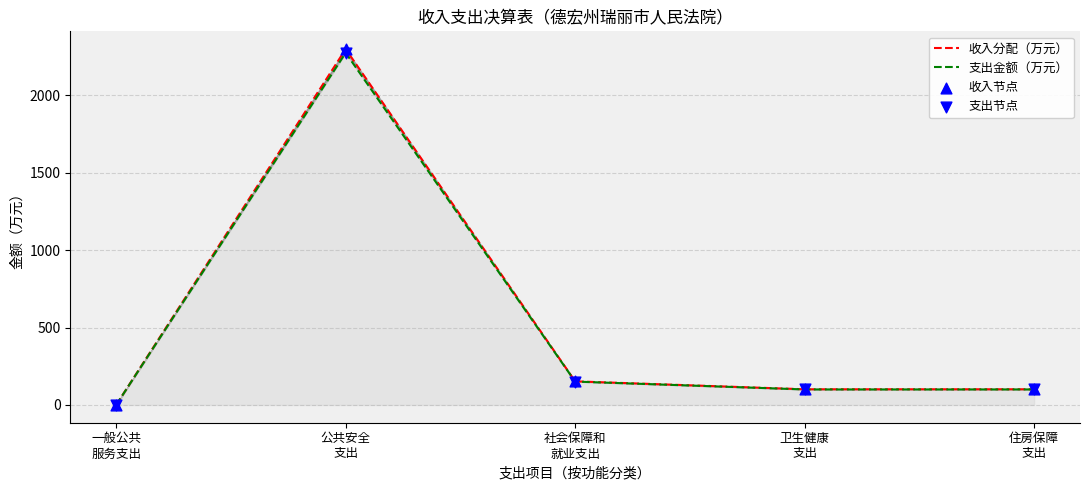

What is the total value across all series at 住房保障
支出?

402.8